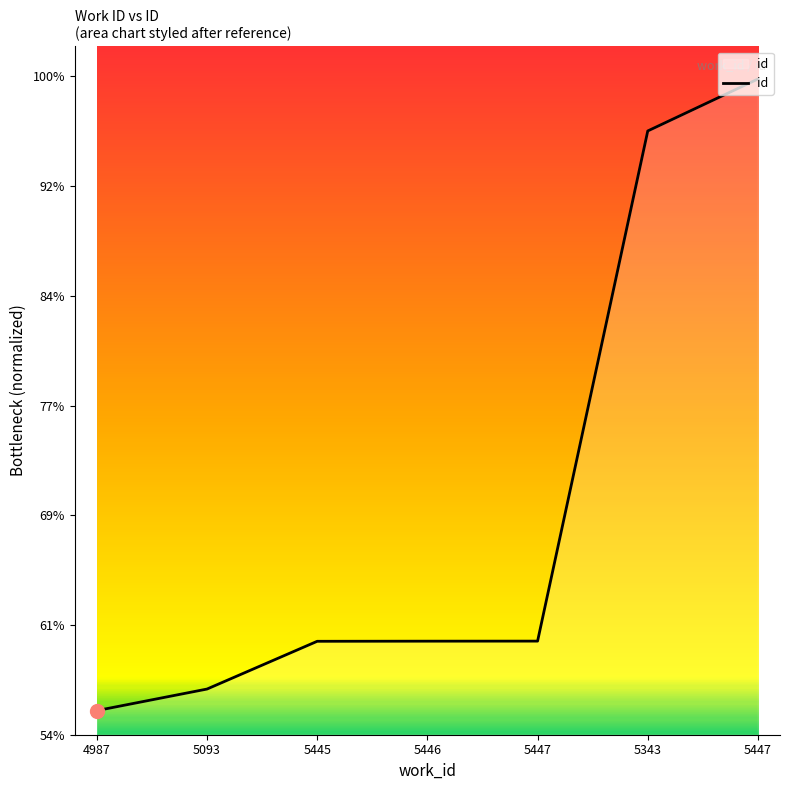

Does the chart display data point markers on the line(s)?

No